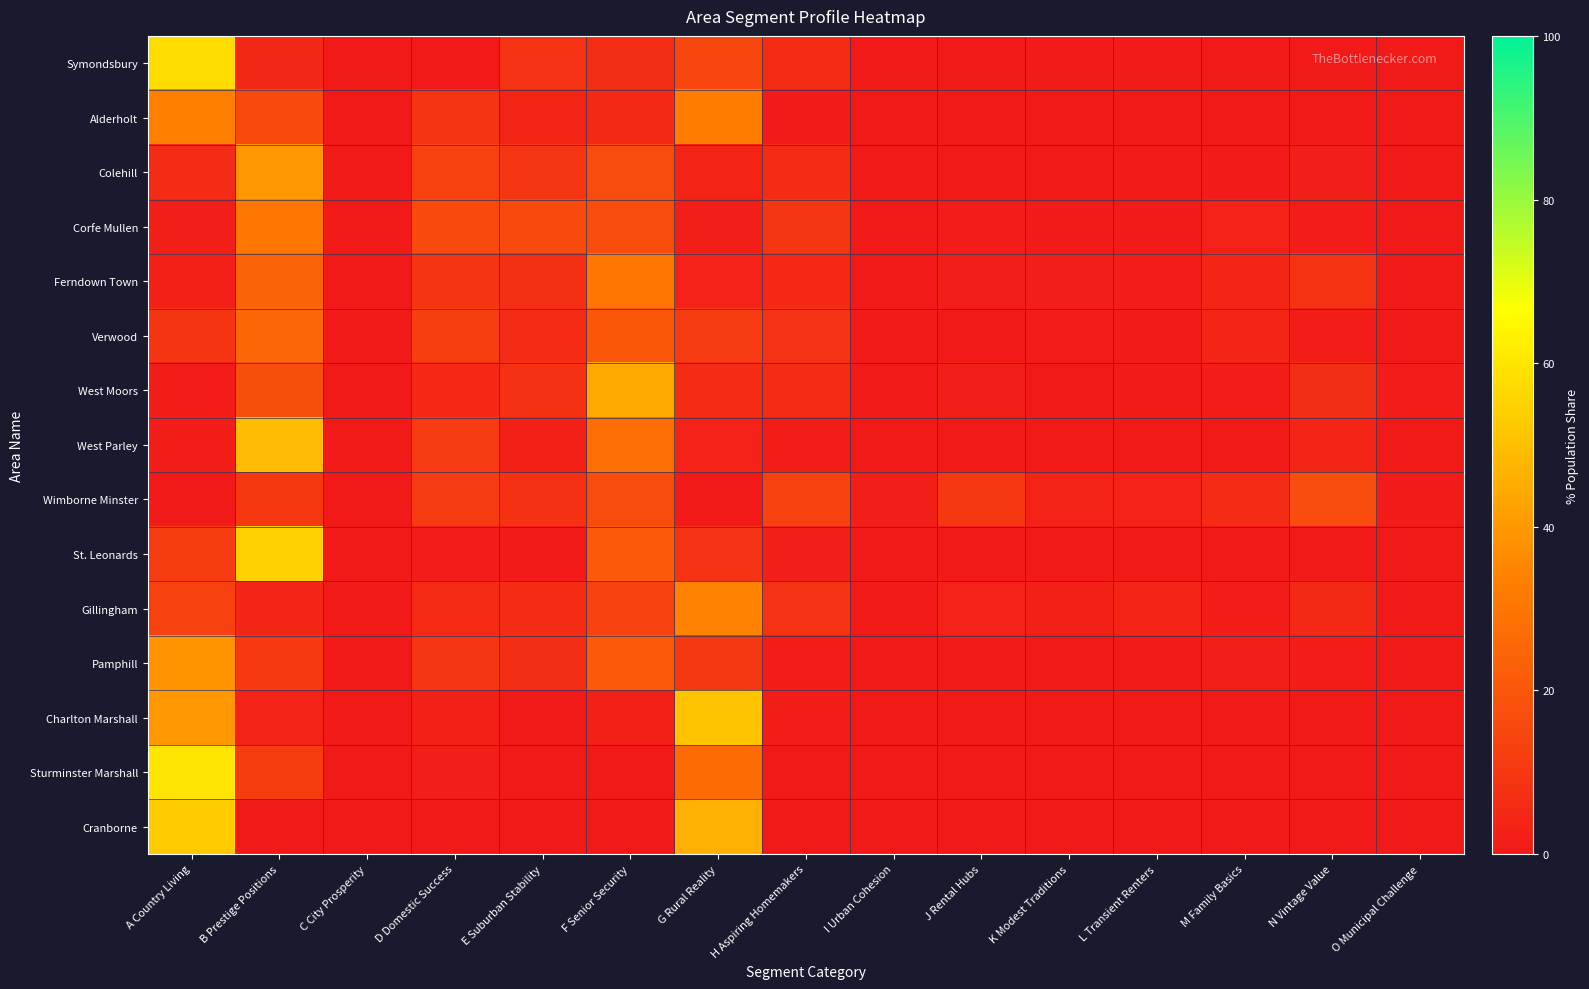

At E Suburban Stability, list the series in order from smallest to largest.

Cranborne, Sturminster Marshall, Charlton Marshall, St. Leonards, West Parley, Alderholt, Verwood, Gillingham, Pamphill, Ferndown Town, Wimborne Minster, West Moors, Symondsbury, Colehill, Corfe Mullen